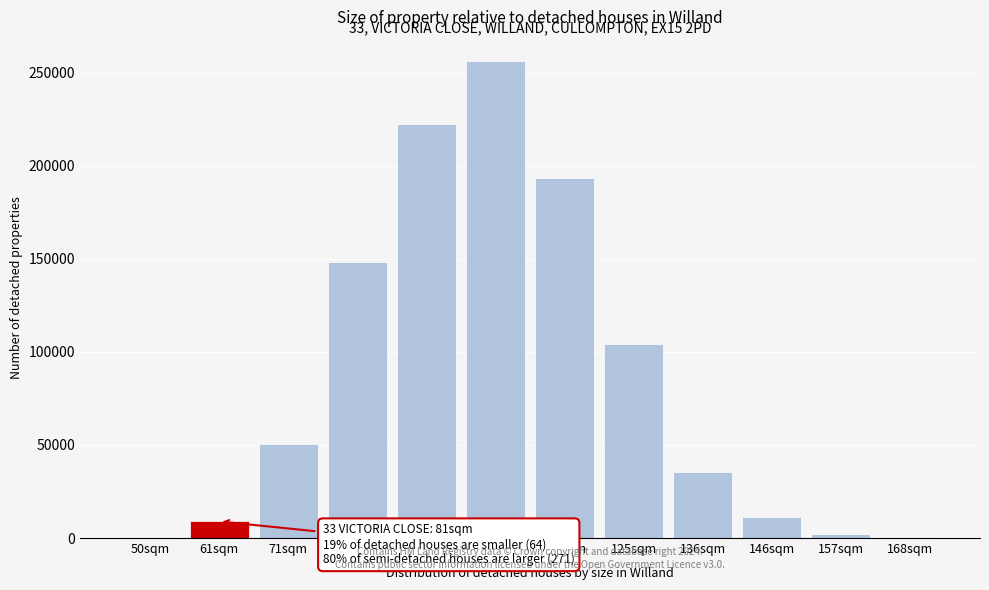

What is the maximum value shown in the chart?

256316